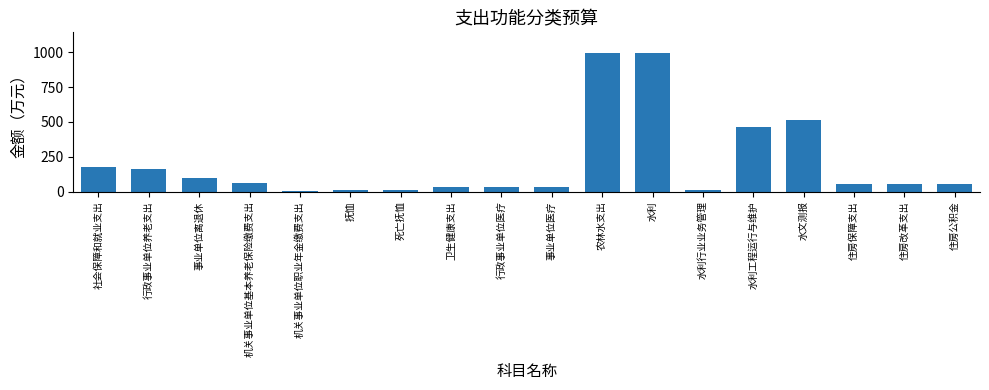

How many values are below 56?

7